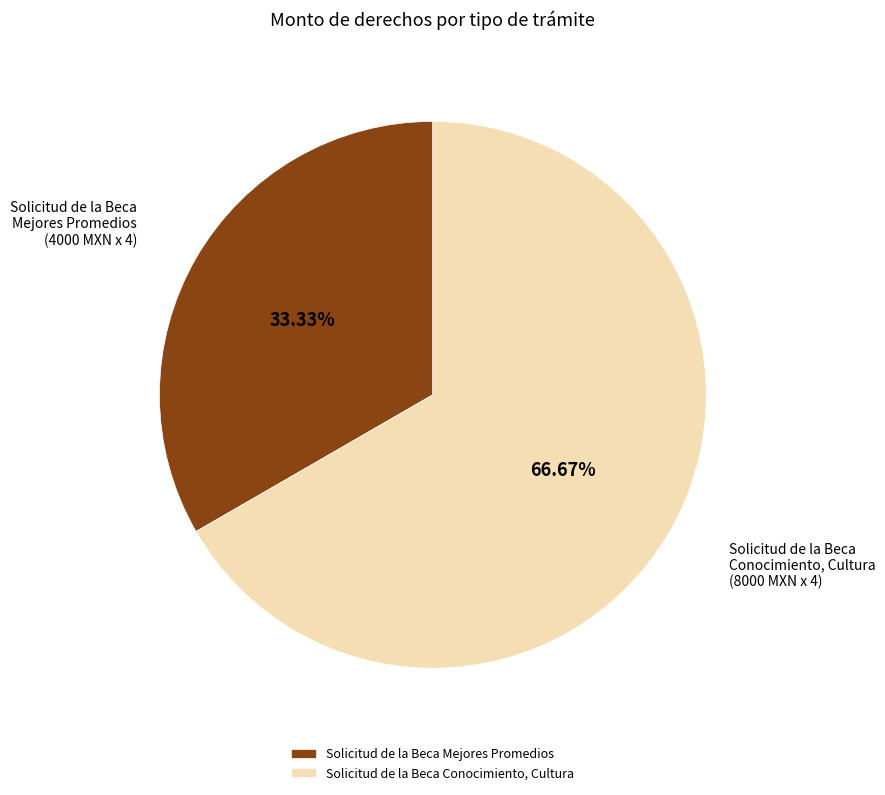

Which has a higher value, Solicitud de la Beca Conocimiento, Cultura or Solicitud de la Beca Mejores Promedios?

Solicitud de la Beca Conocimiento, Cultura